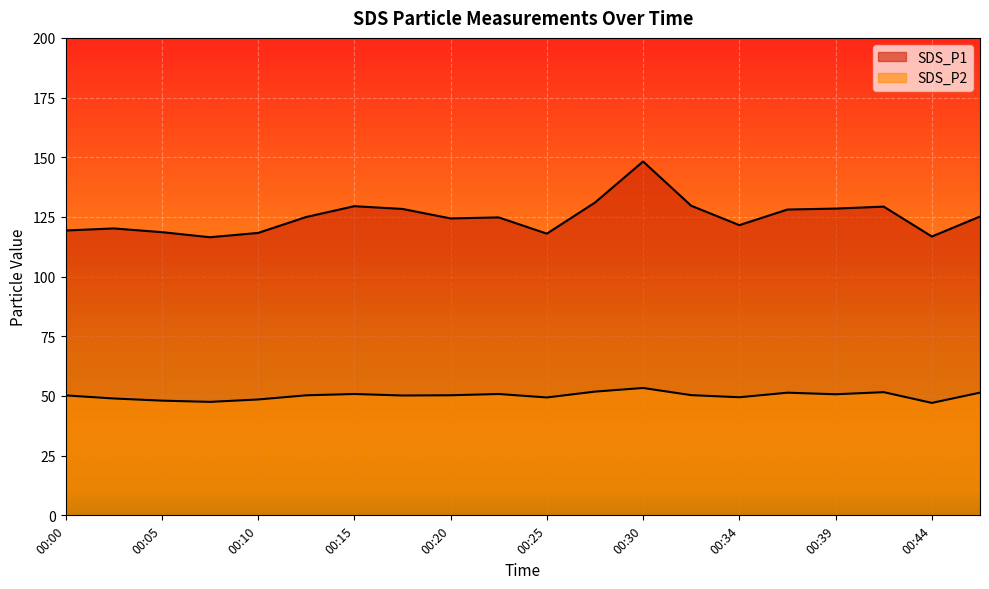

Where is the first local minimum for SDS_P1?

00:07